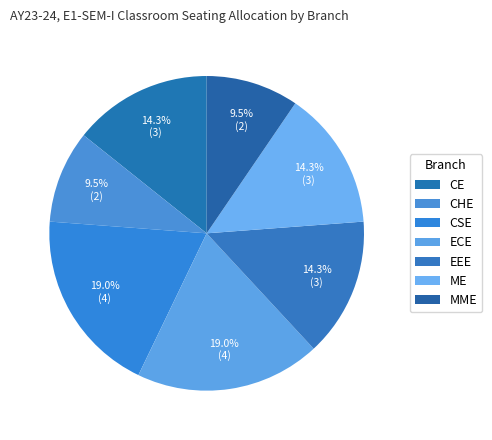

True or false: ECE accounts for 12% of the total.

False